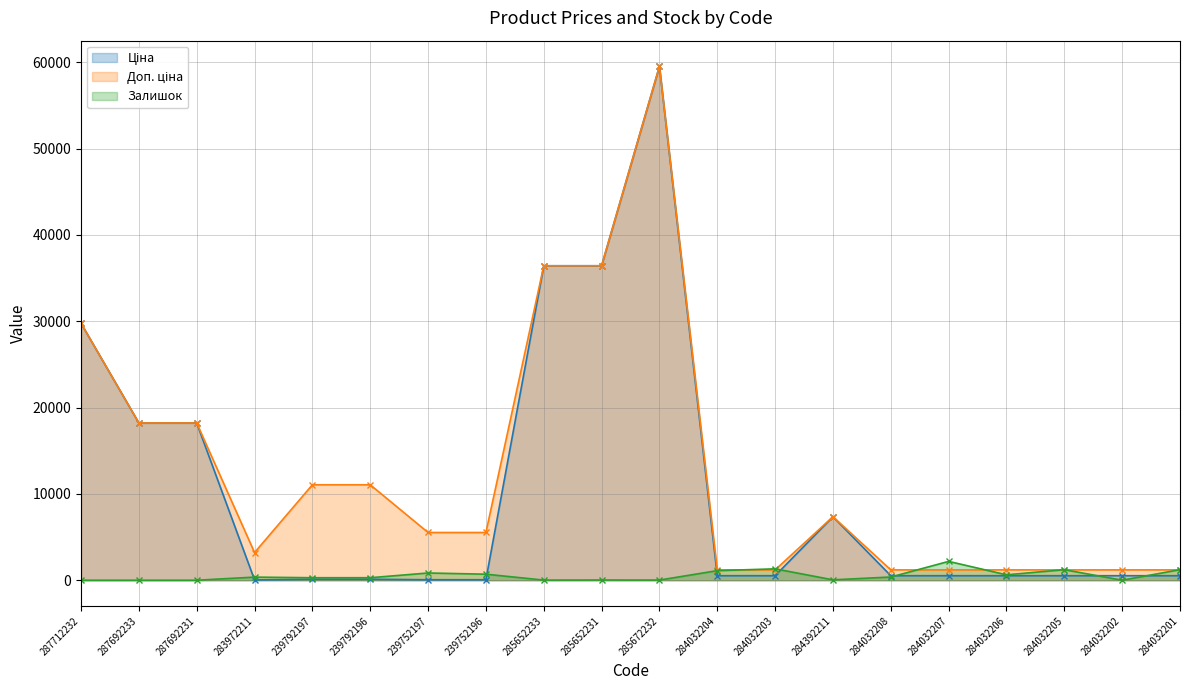

At which label does Ціна first exceed 522?

287712232